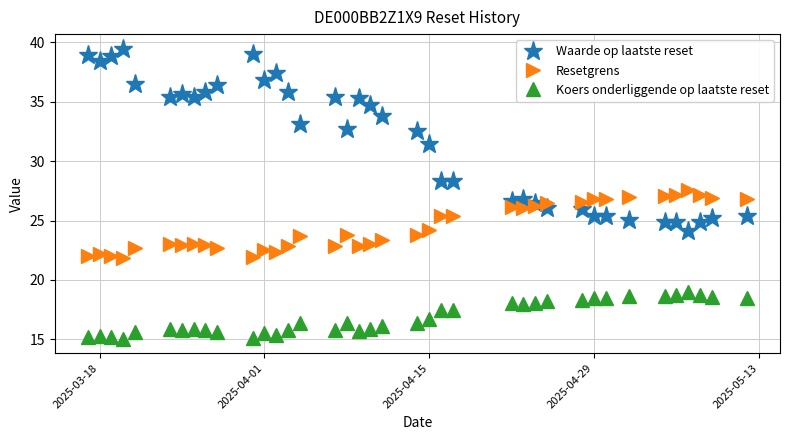

What is the difference between the maximum and minimum values in the Koers onderliggende op laatste reset series?

3.9